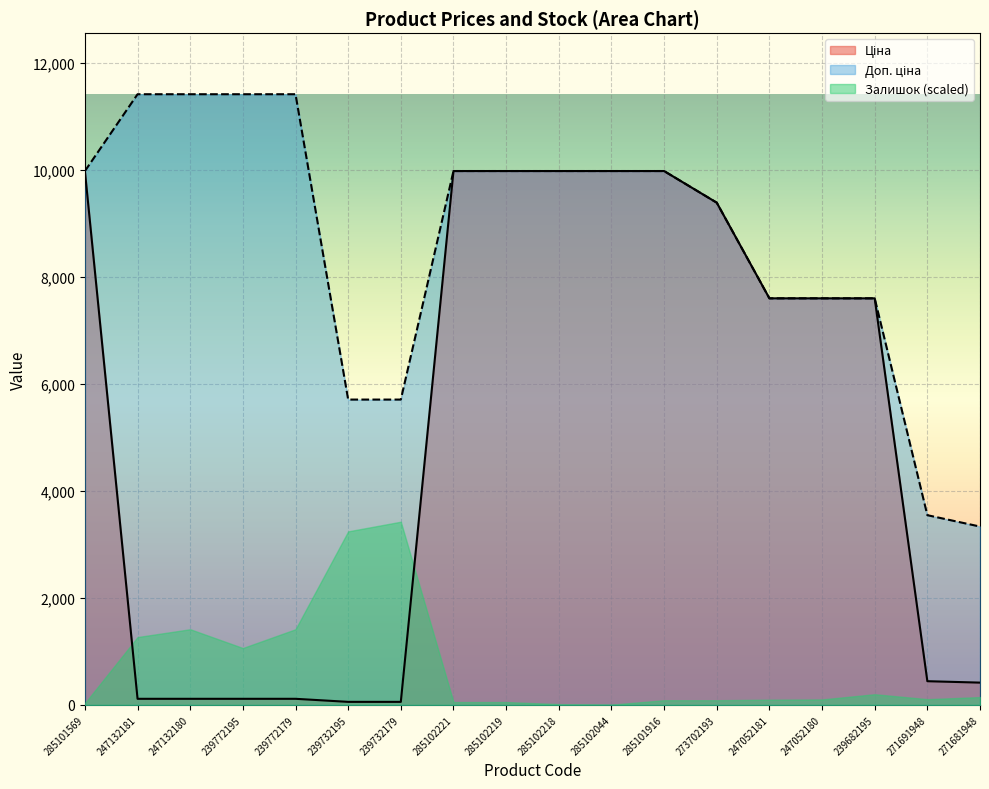

What is the sum of all Ціна values?

93453.7